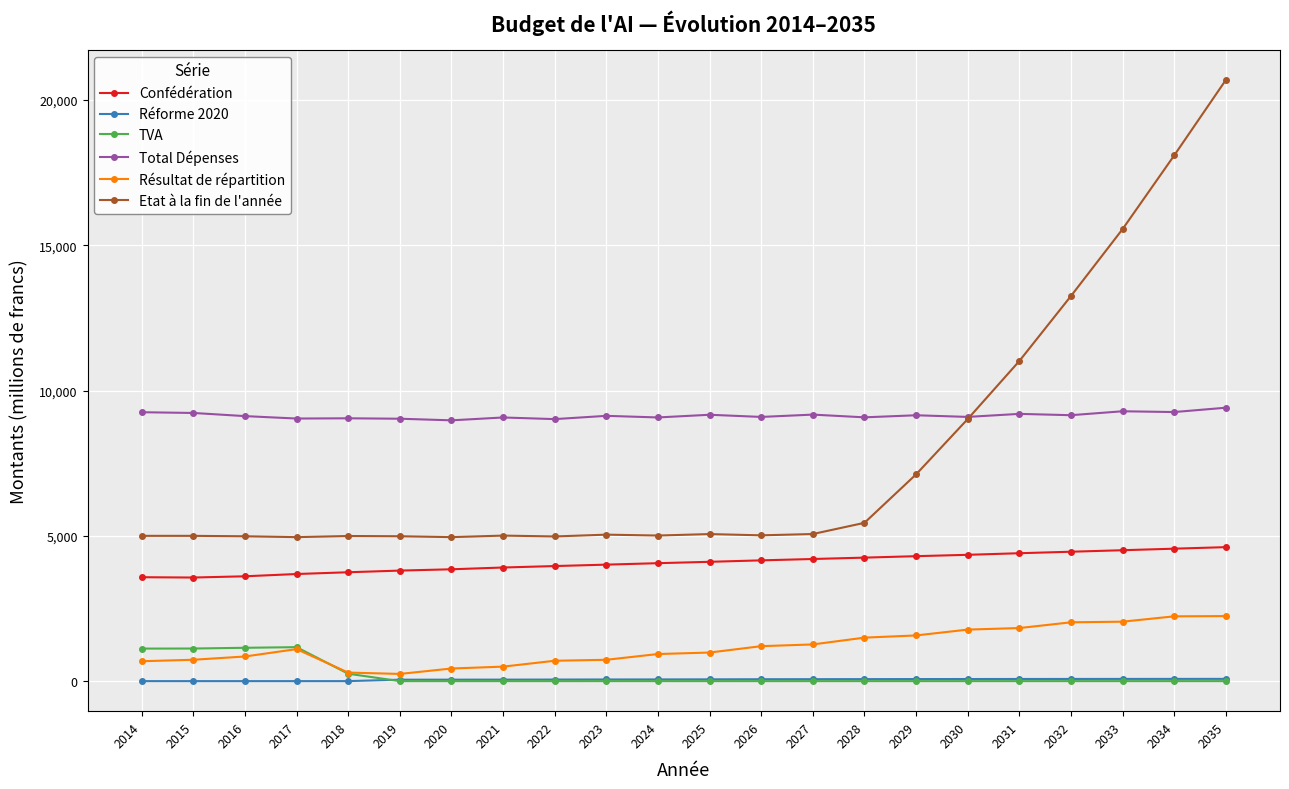

Which series has the largest range (max minus min)?

Etat à la fin de l'année